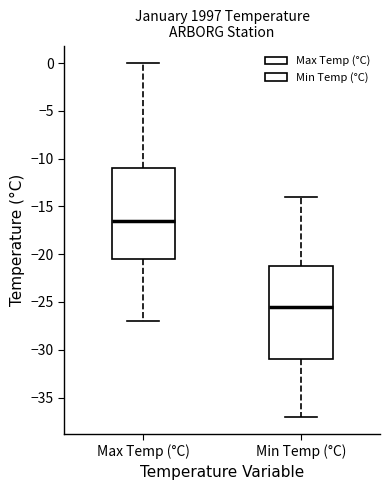

Reading left to right, read every box against the y-axis: the position of its median line, the range the box covers, and the ends of its whiskers. The values are not printed on the chart, so give them approximately, as read against the axis.

Max Temp (°C): median -16.5, box -20.5 to -11.0, whiskers -27.0 to 0.0
Min Temp (°C): median -25.5, box -31.0 to -21.0, whiskers -37.0 to -14.0